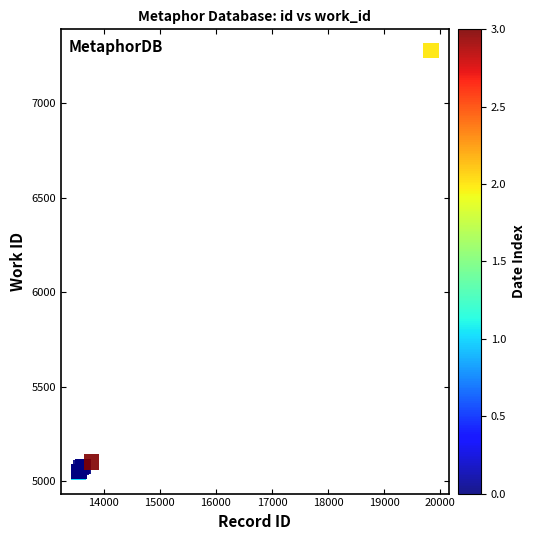

What Y value in the scatter plot is closest to 6163?

5102